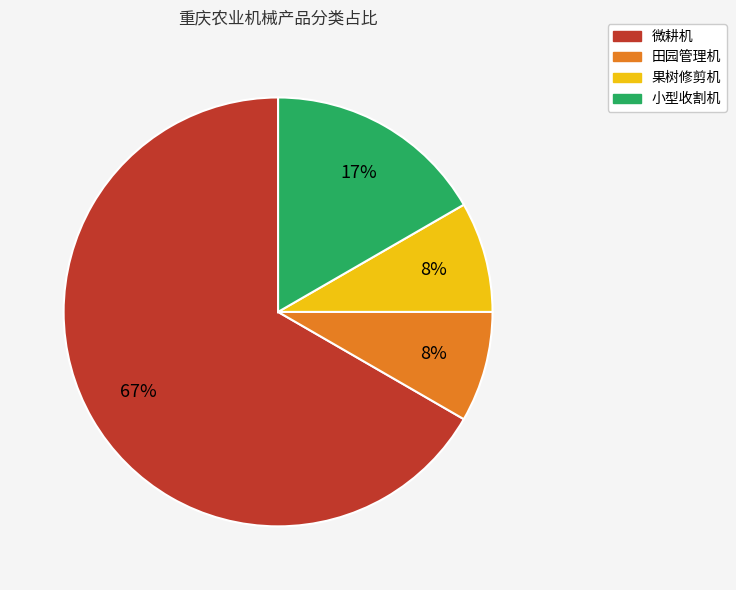

Which slice represents more than half of the pie?

微耕机